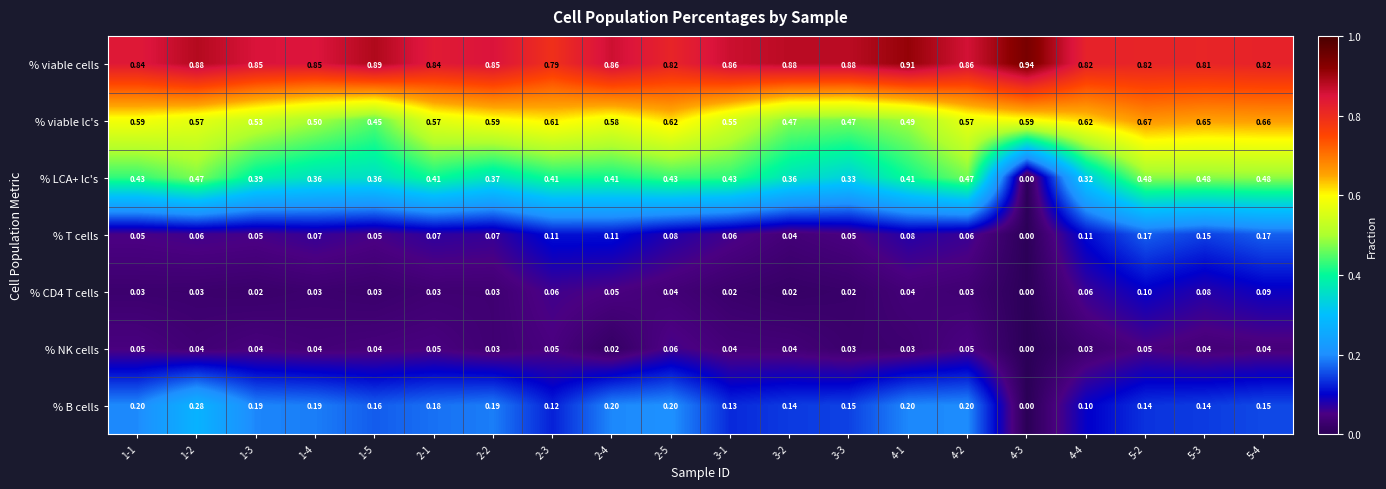

Which series has the widest spread of values?

% LCA+ lc's